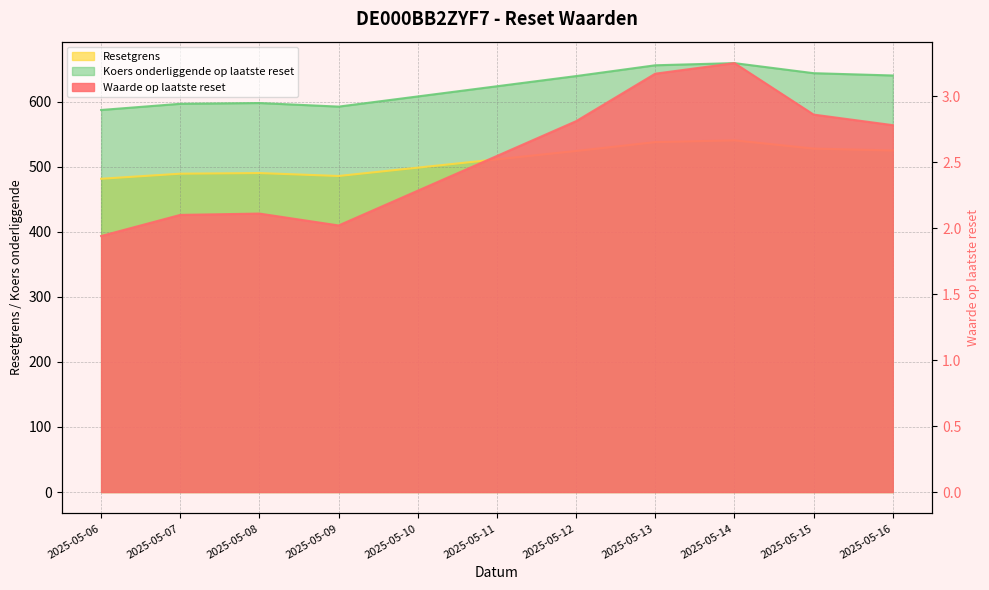

Reading right to left, transcribe all the data shown in this chart.

Waarde op laatste reset: 2.8	2.9	3.2	3.2	2.8	2.0	2.1	2.1	1.9
Resetgrens: 525.1	528.0	540.7	537.9	524.3	485.8	490.4	489.4	481.6
Koers onderliggende op laatste reset: 640.3	643.9	659.4	656.0	639.4	592.5	598.0	596.8	587.3